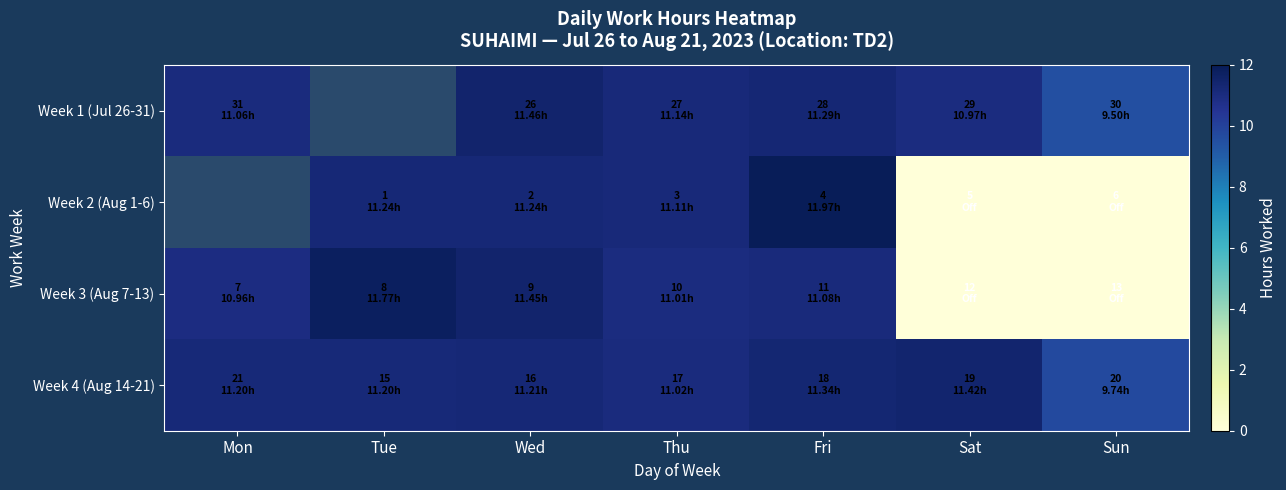

What is the greatest value displayed?

12.0